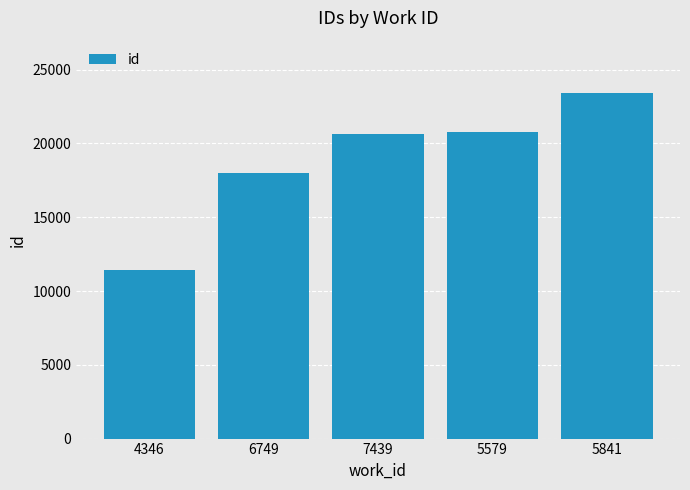

What is the value of the 2nd bar from the left?

17971